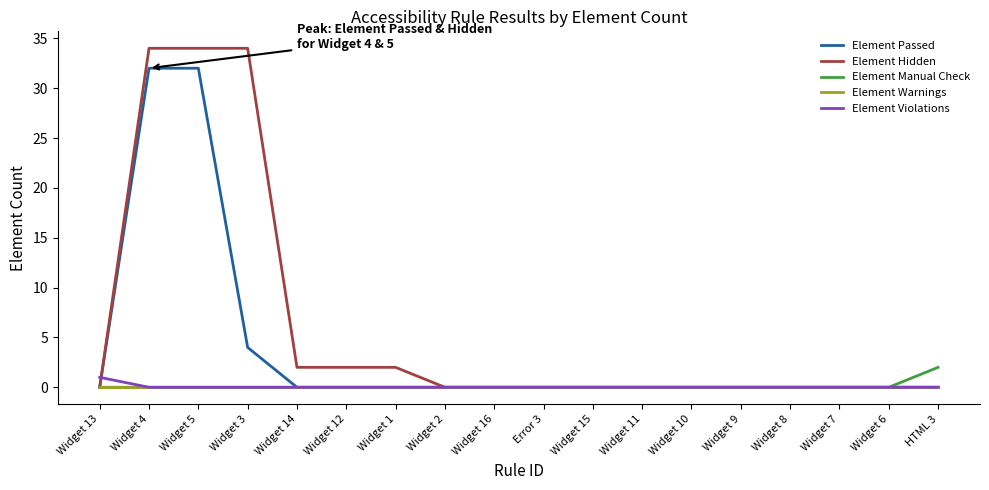

Is it true that Element Violations equals 0 at Widget 8?

True